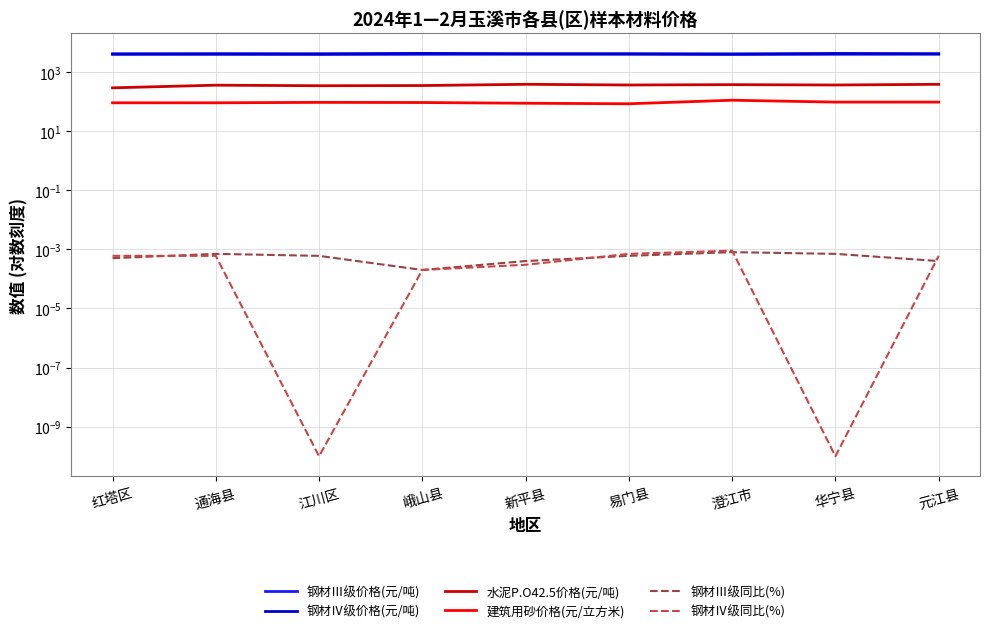

True or false: 水泥P.O42.5价格(元/吨) has more than 1 interior local peaks.

True